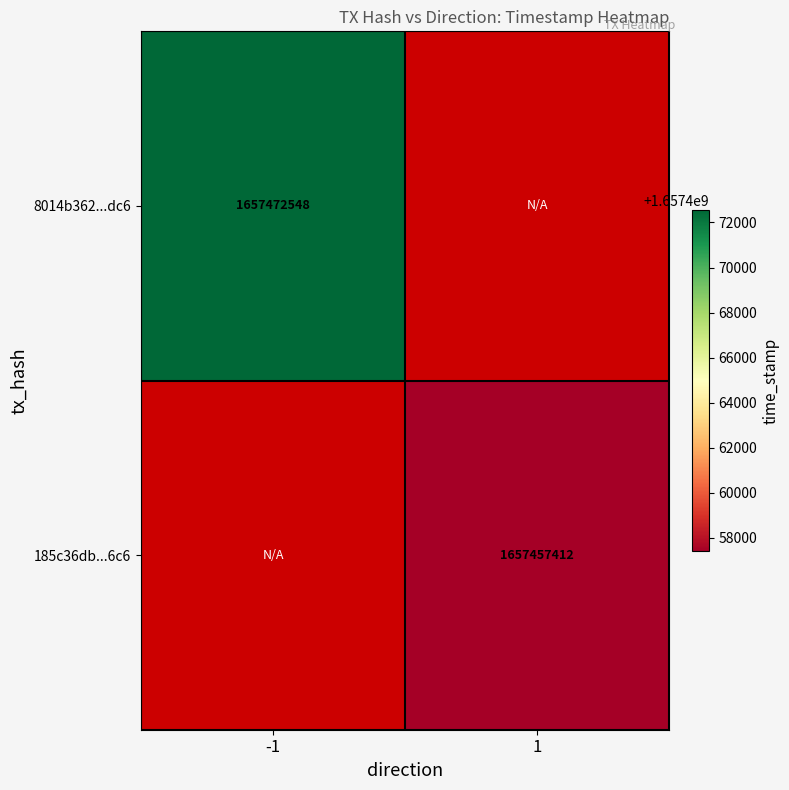

What is the minimum value shown in the chart?

1657457412.0